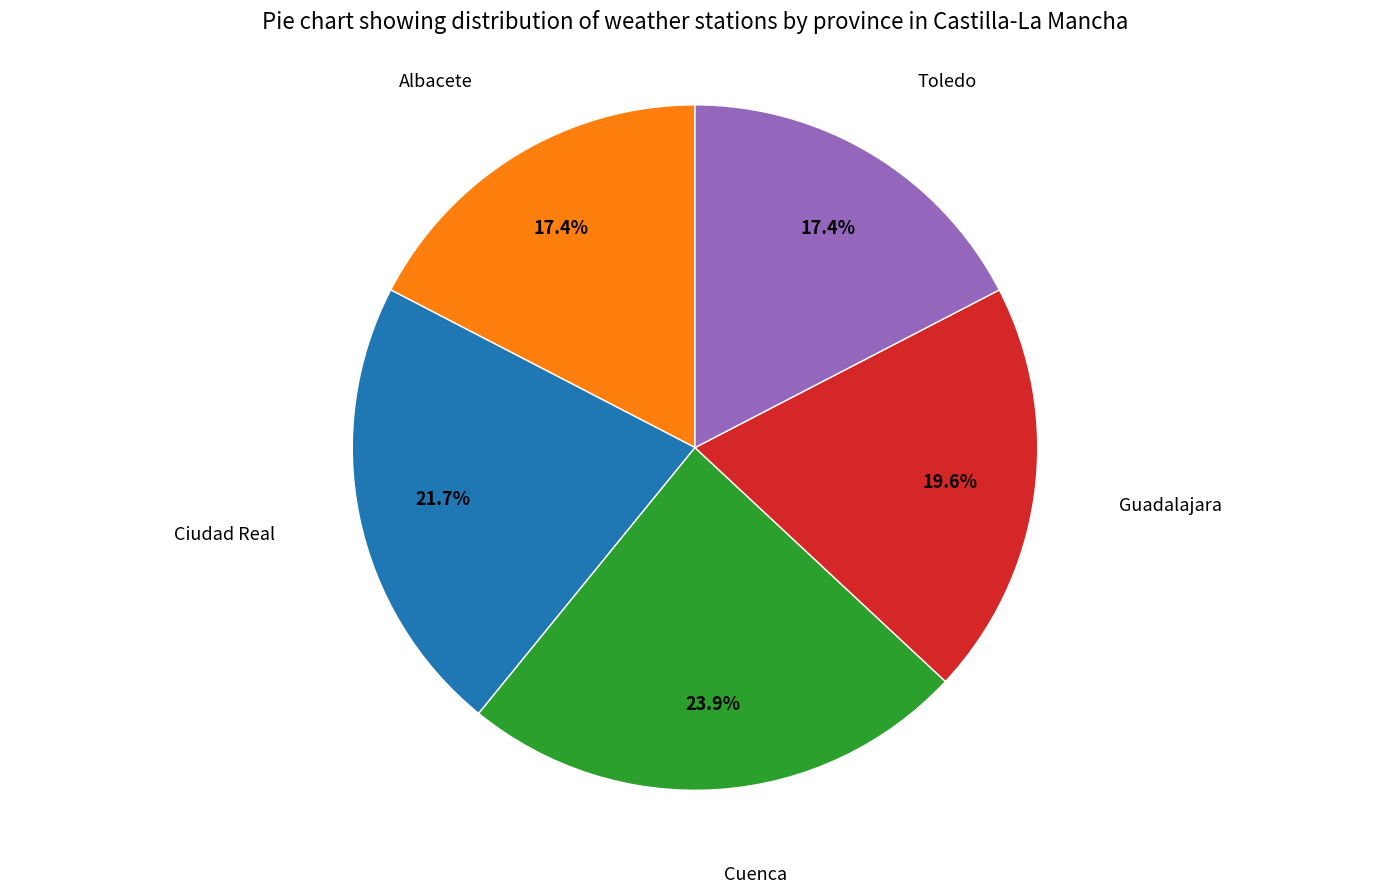

To the nearest percent, what percentage of the pie is Albacete?

17%